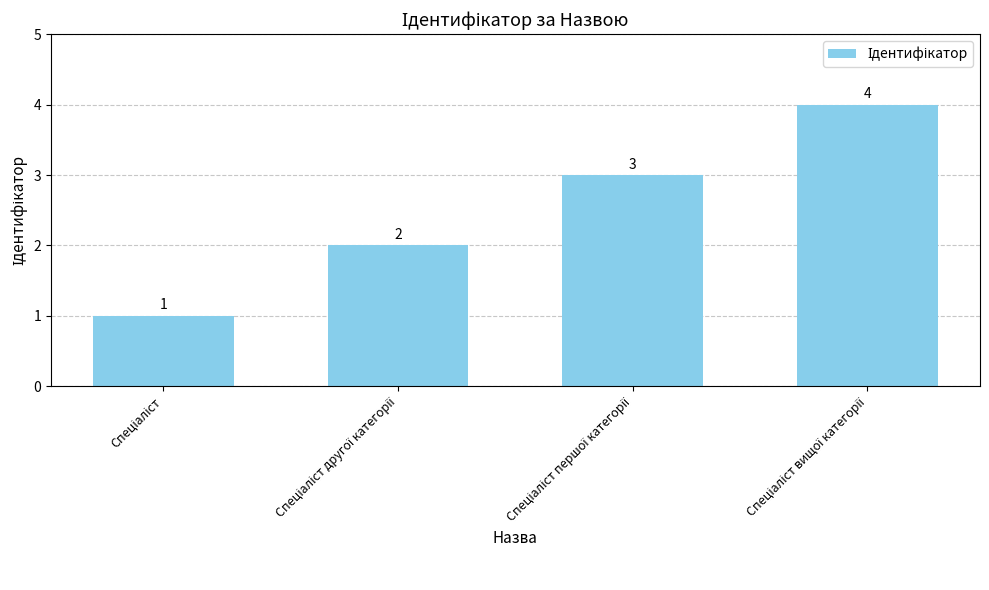

What is the difference between the maximum and minimum values?

3